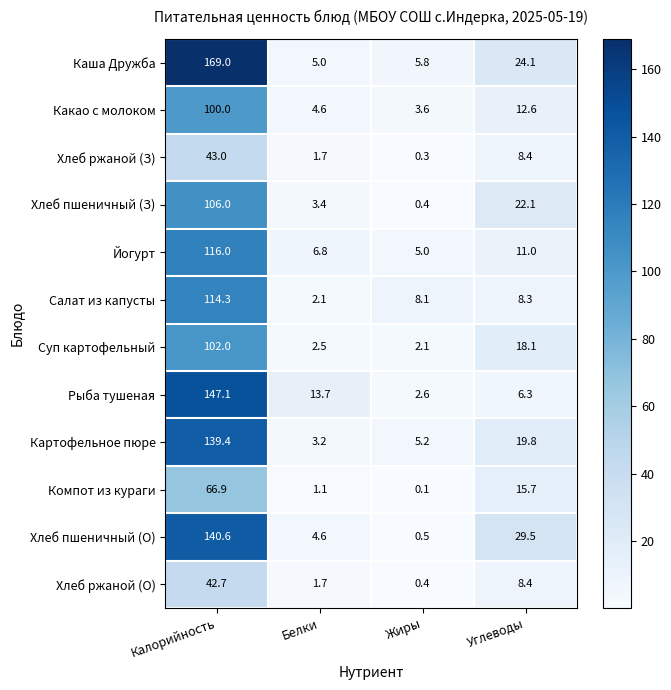

What value does the Картофельное пюре series have at Углеводы?

19.8